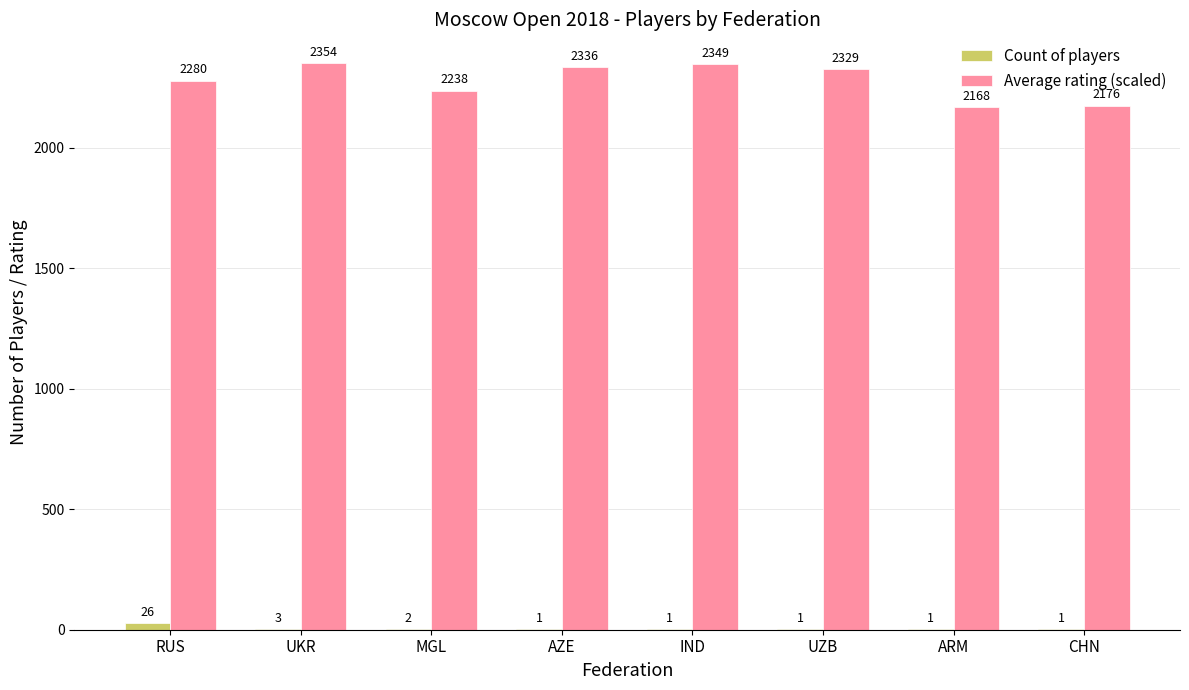

Between MGL and IND, which series saw the biggest shift?

Average rating (scaled)